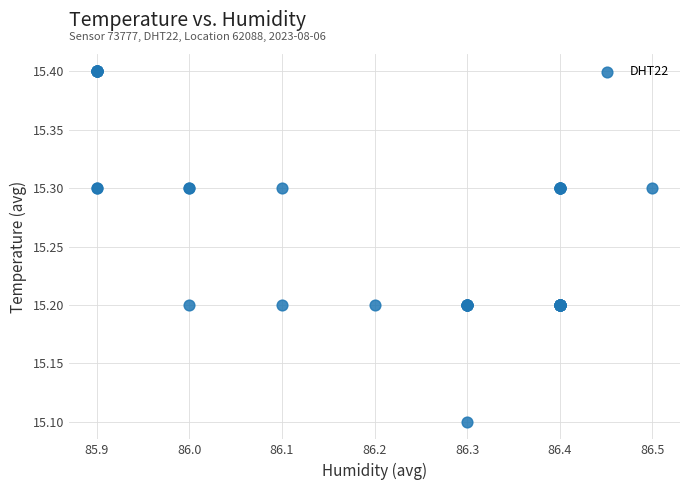

What Y value in the scatter plot is closest to 15?

15.1